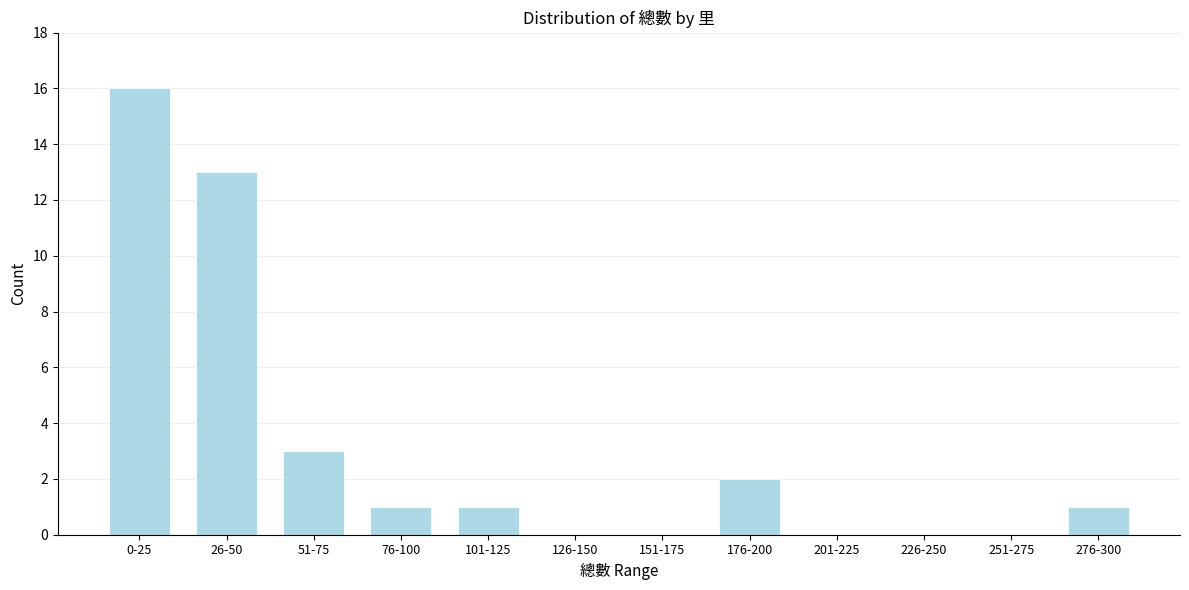

Reading left to right, what are all the values shown in this chart?

0-25=16	26-50=13	51-75=3	76-100=1	101-125=1	126-150=0	151-175=0	176-200=2	201-225=0	226-250=0	251-275=0	276-300=1